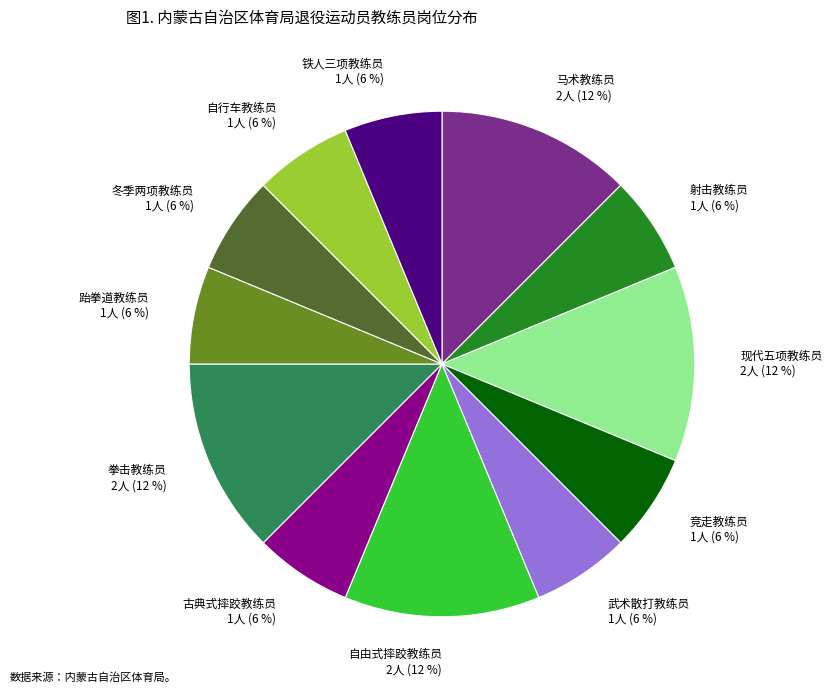

Is there any slice that represents more than half of the pie?

No